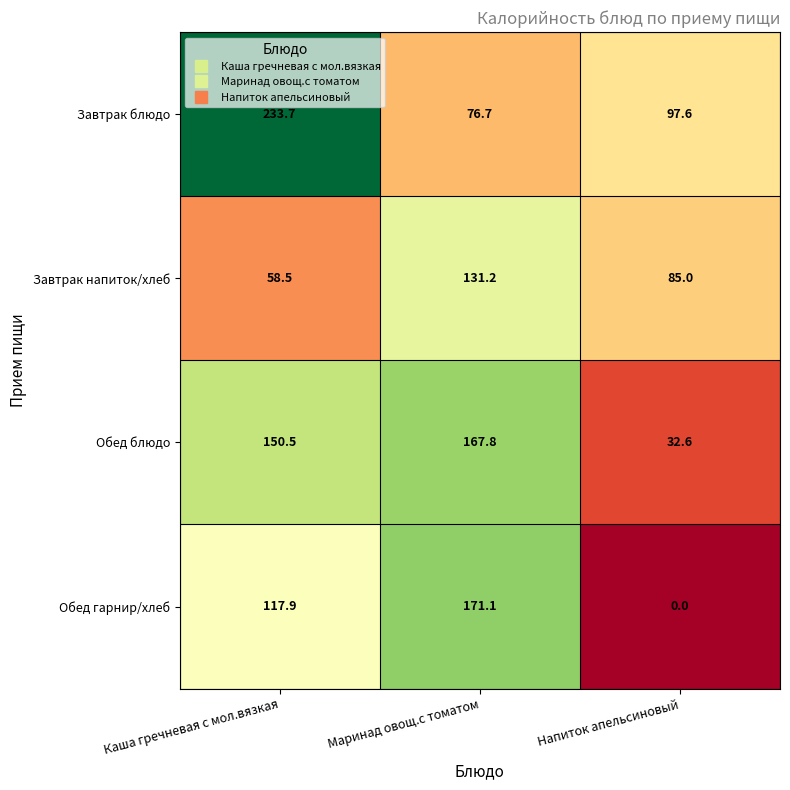

How many values in the Обед блюдо series are below 150?

1